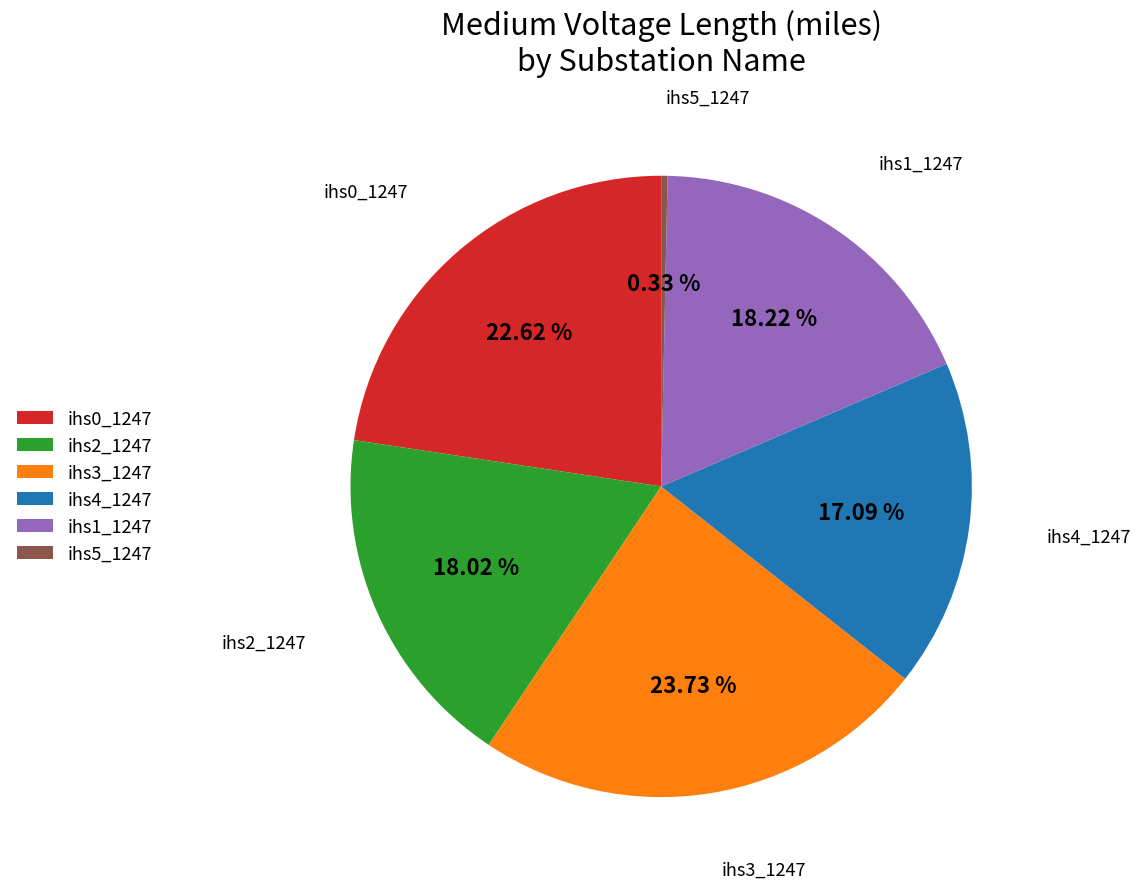

To the nearest percent, what is the combined percentage of ihs1_1247 and ihs4_1247?

35%